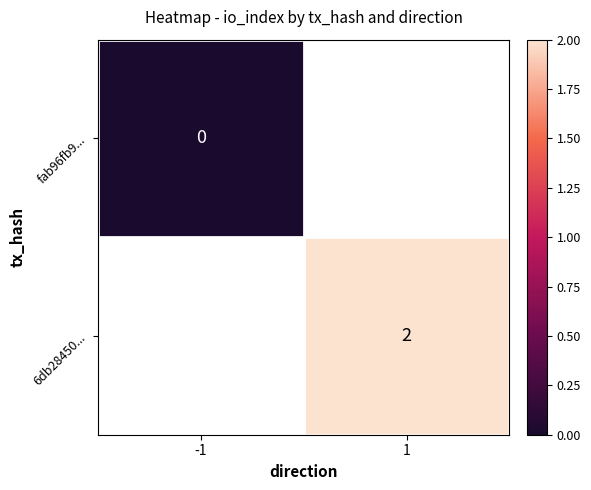

Is the value of 6db28450... at 1 greater than the value of fab96fb9... at -1?

Yes